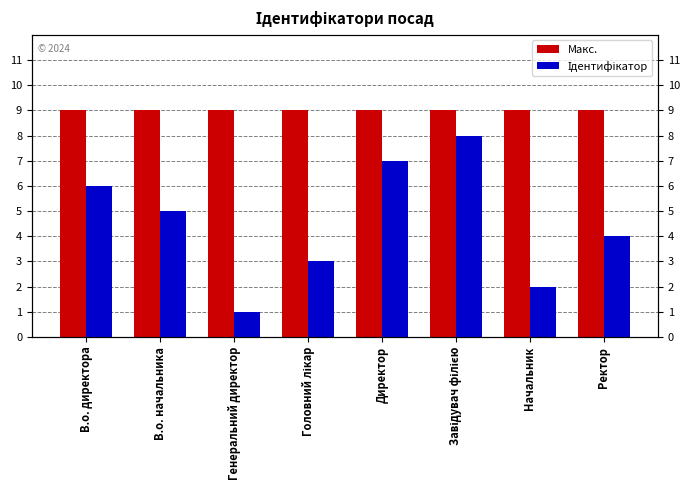

Which category has the highest value across all series?

В.о. директора